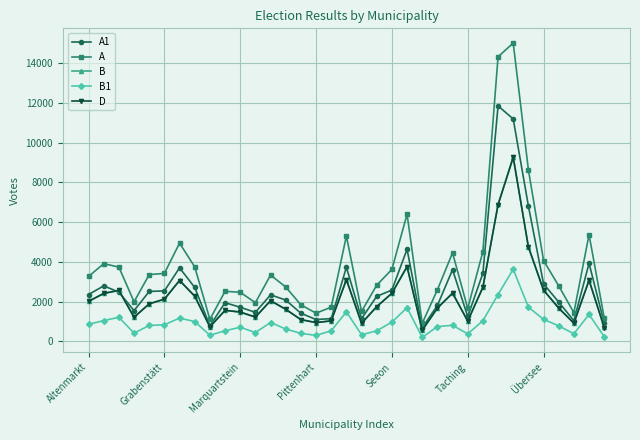

True or false: D has more than 2 points higher than both neighbors.

True